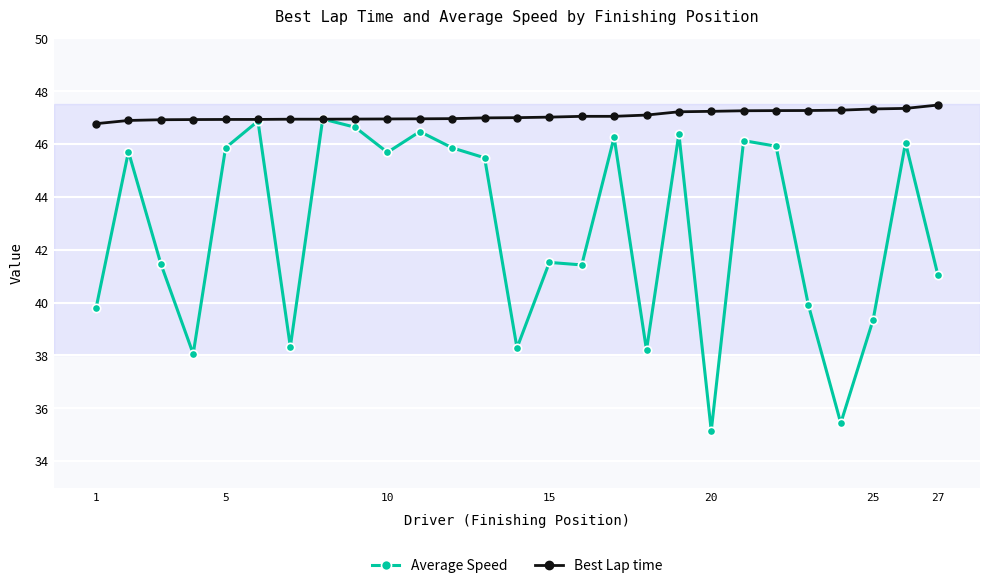

What is the value of the Average Speed point at the 7th from the left?

38.3